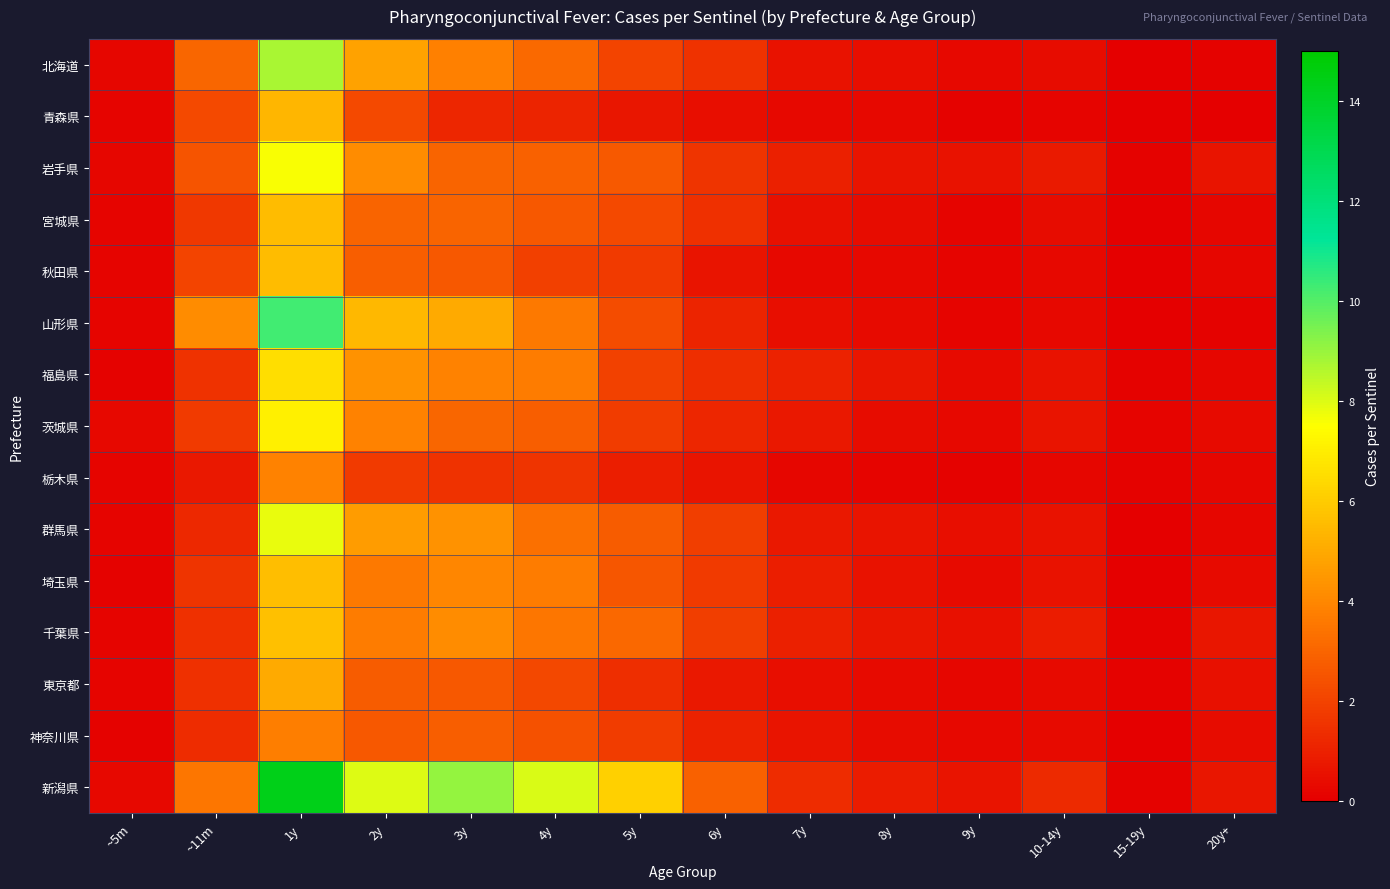

Which series has the widest spread of values?

新潟県